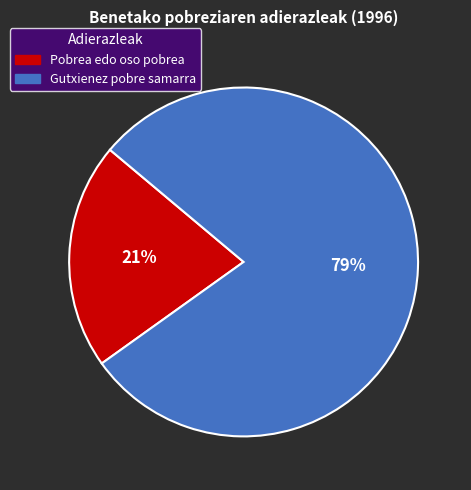

Is it true that Gutxienez pobre samarra is 87% of the pie?

False